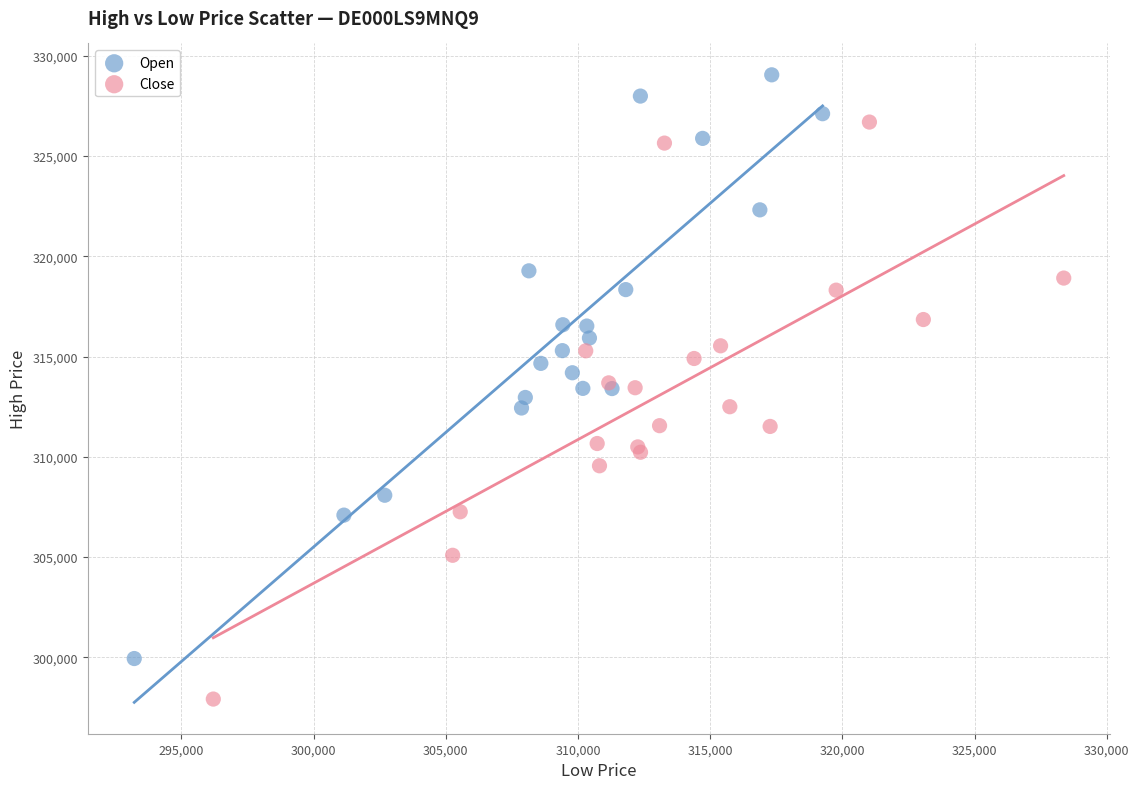

What are all the series names shown in the legend?

Open, Close